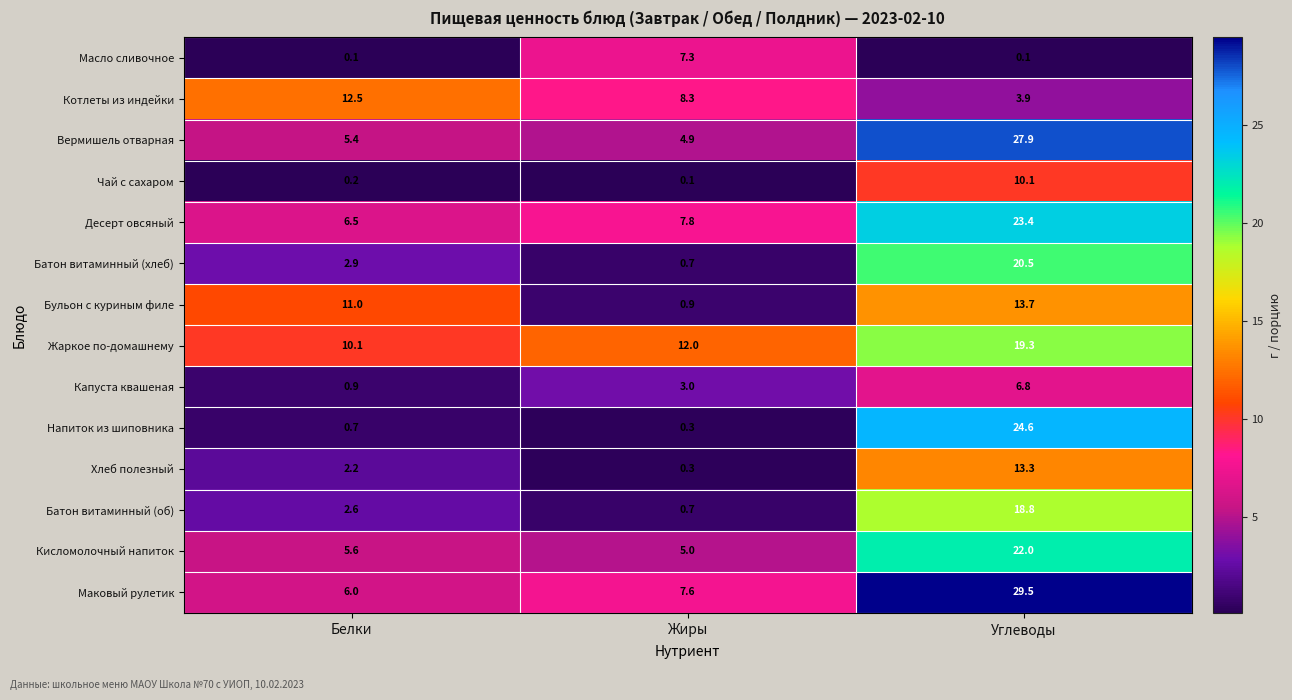

What is the sum of all Напиток из шиповника values?

25.6